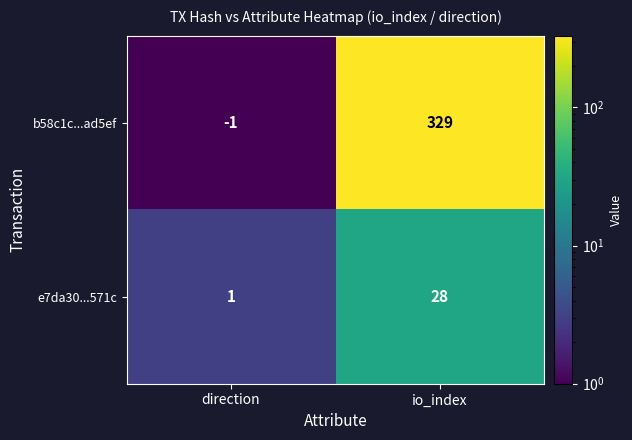

At io_index, list the series in order from largest to smallest.

b58c1c...ad5ef, e7da30...571c